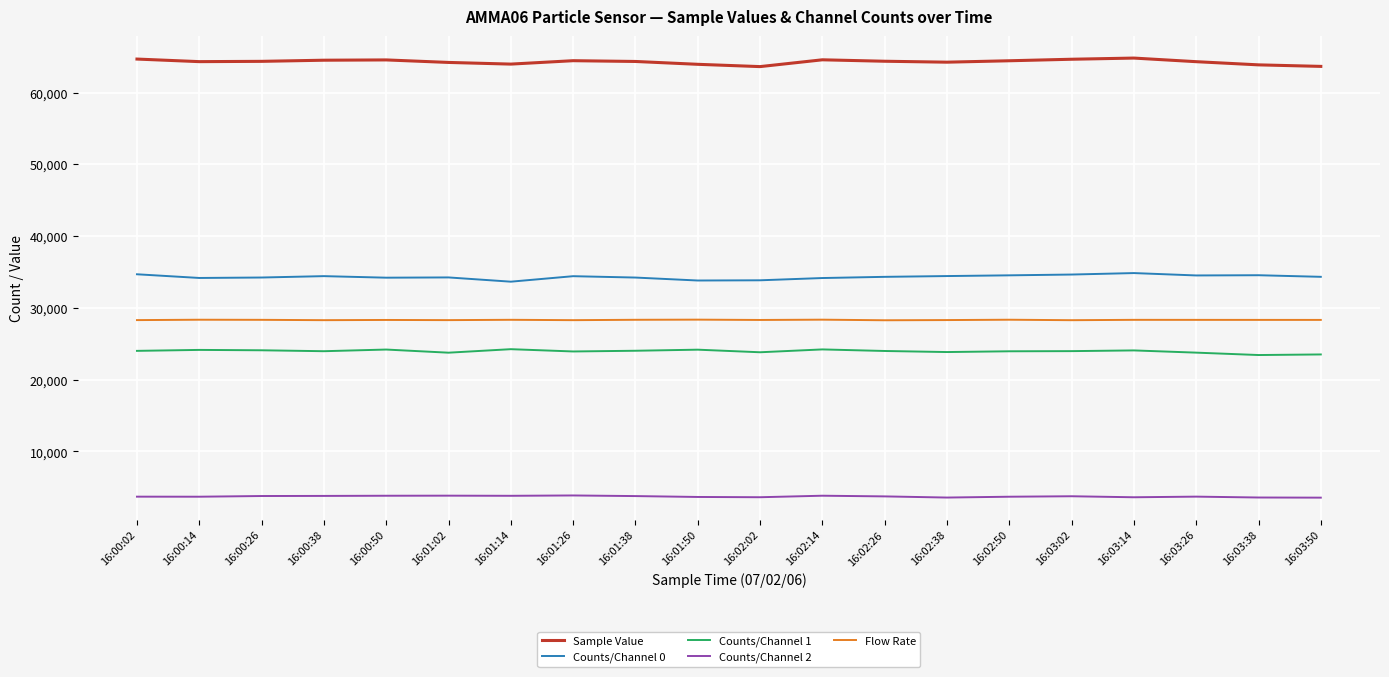

Count the number of categories in the chart.

20